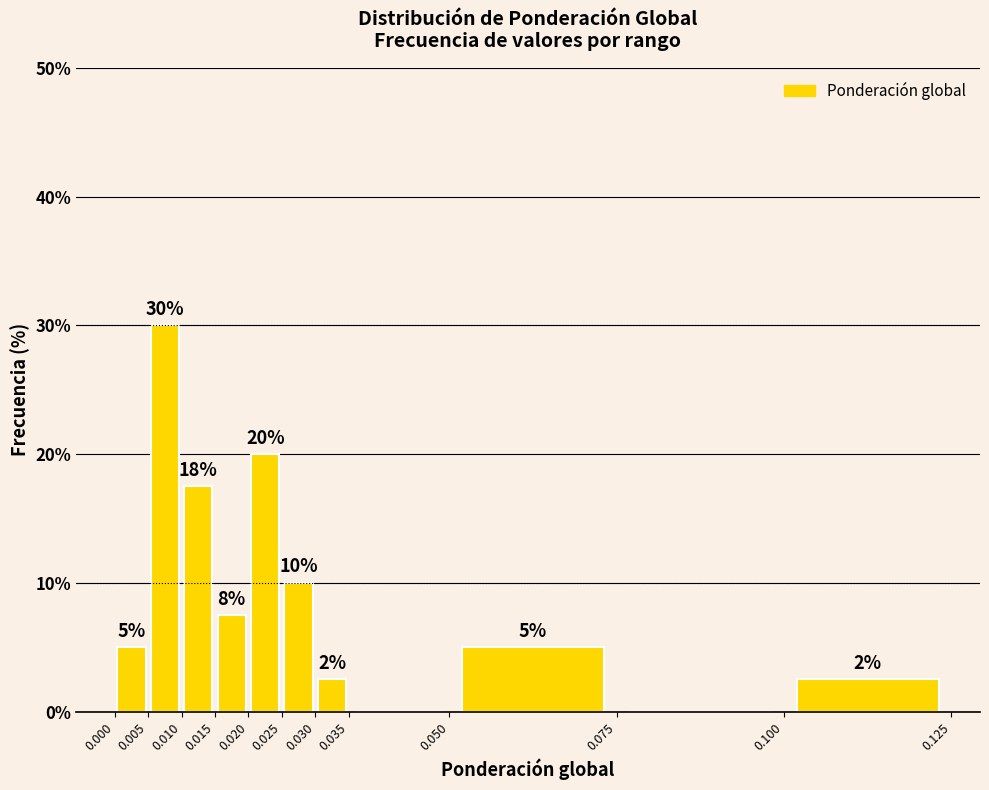

Which range on the x-axis has the tallest bar?

0.005 to 0.010